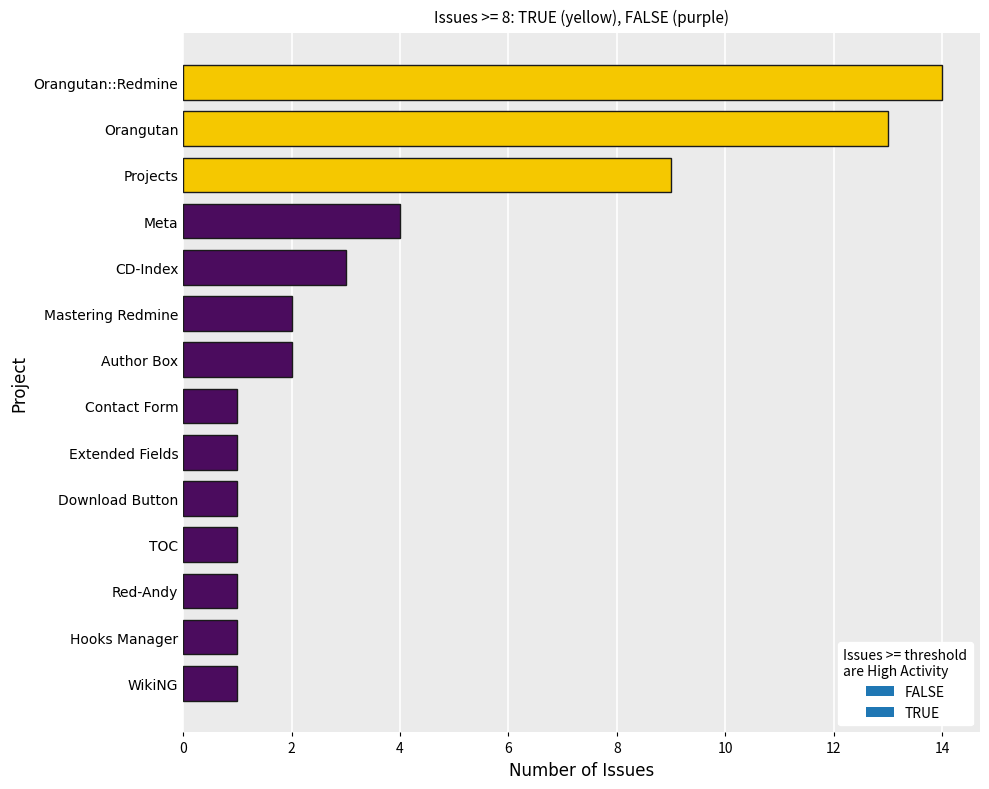

What is the difference between the maximum and minimum values?

13